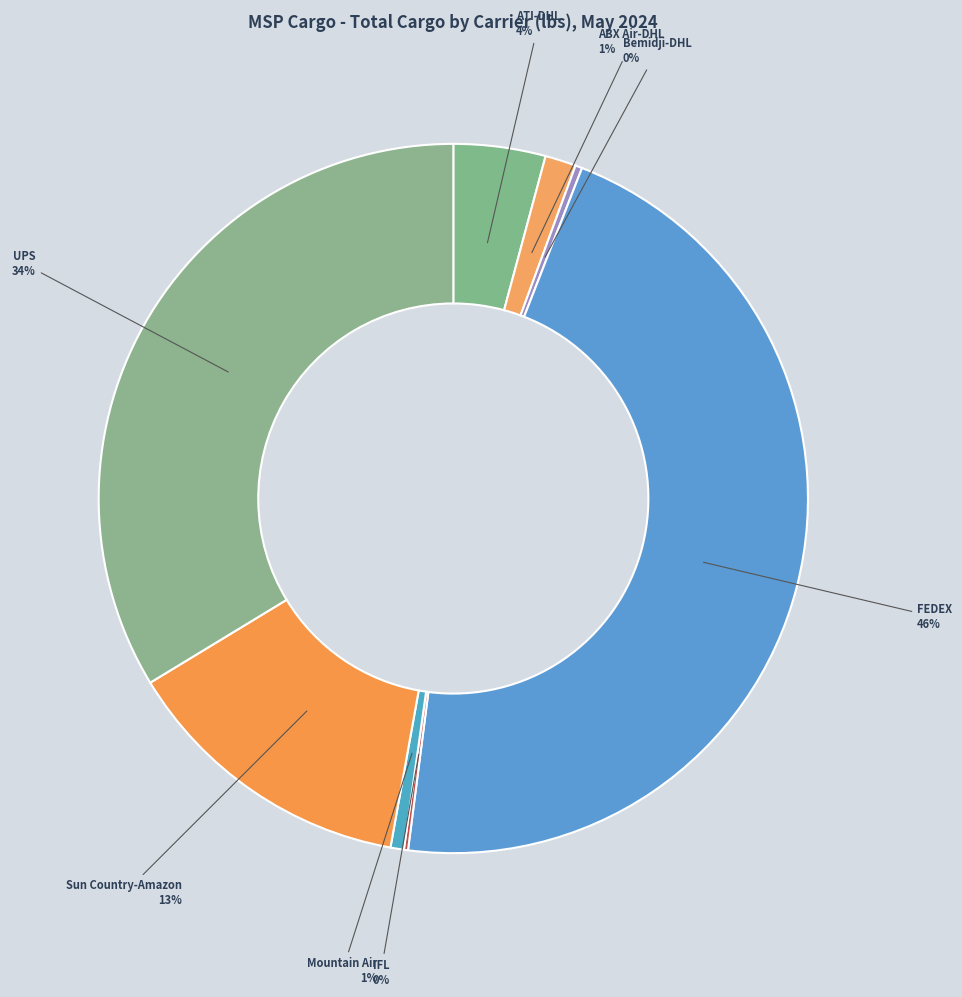

To the nearest percent, what is the difference between the ABX Air-DHL and FEDEX slice percentages?

45%